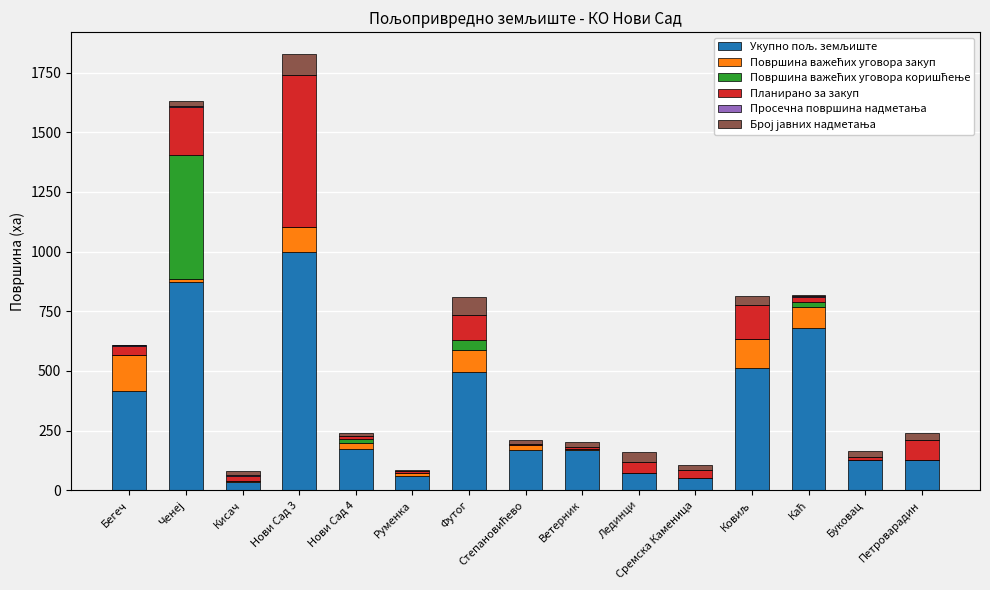

Is it true that Површина важећих уговора коришћење equals 360.3 at Руменка?

False